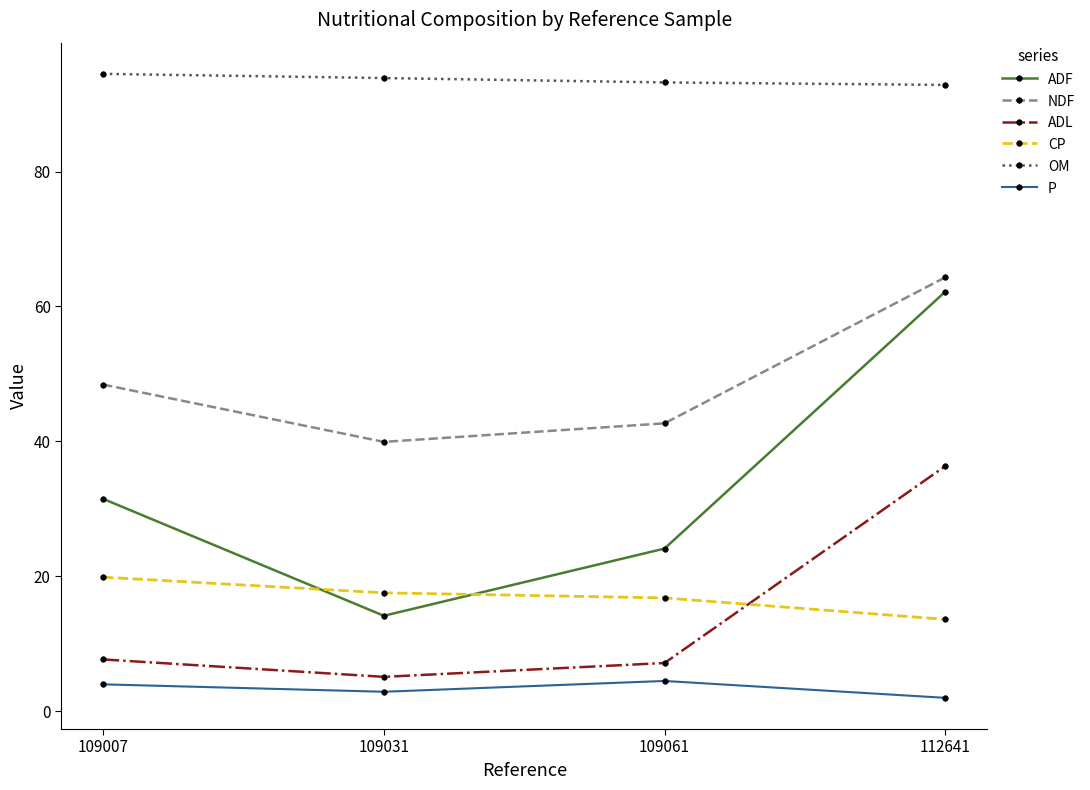

Which series has the largest range (max minus min)?

ADF